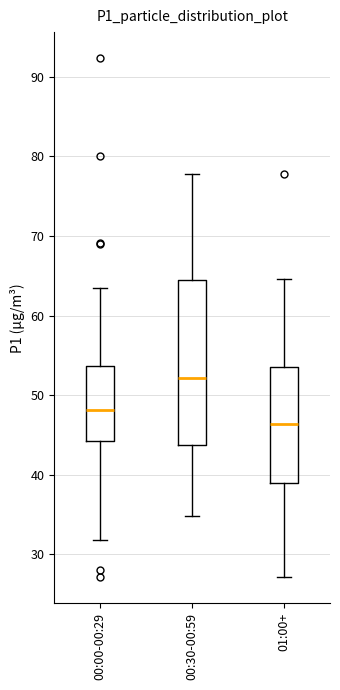

Reading left to right, read every box against the y-axis: the position of its median line, the range the box covers, and the ends of its whiskers. The values are not printed on the chart, so give them approximately, as read against the axis.

00:00-00:29: median 48, box 44 to 54, whiskers 32 to 63
00:30-00:59: median 52, box 44 to 64, whiskers 35 to 78
01:00+: median 46, box 39 to 53, whiskers 27 to 65